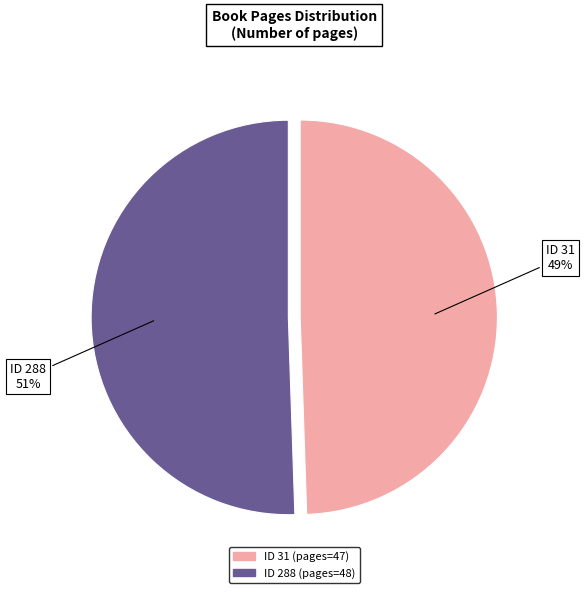

Is there any slice that represents more than half of the pie?

Yes